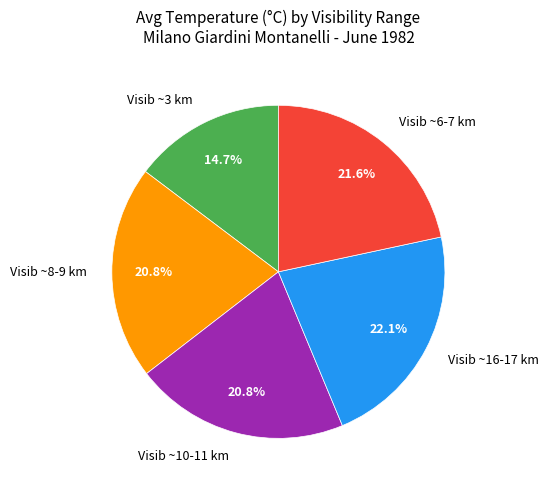

What is the ratio of the value at Visib ~16-17 km to the value at Visib ~3 km?

1.5